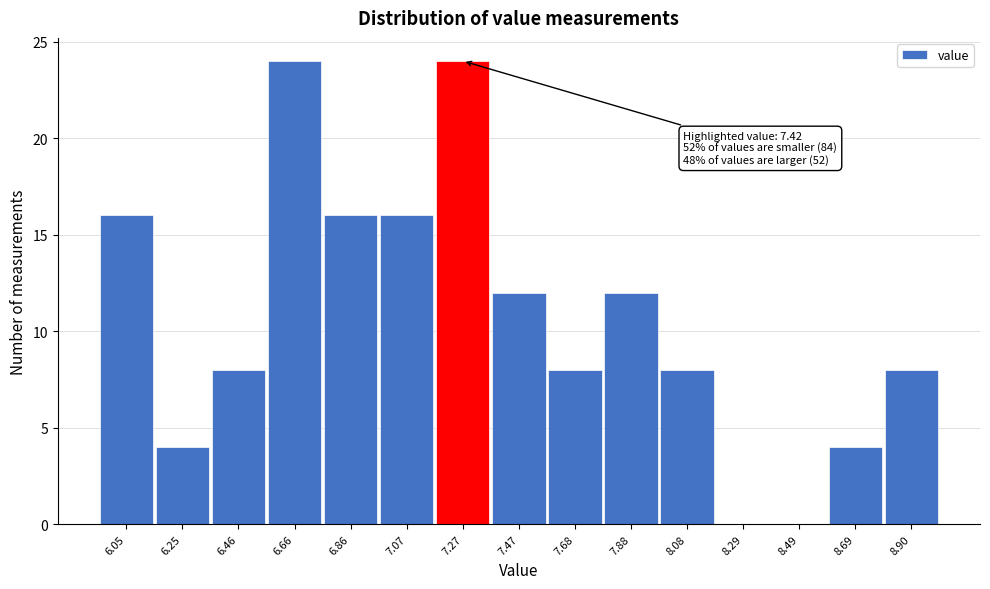

Reading left to right, transcribe all the data shown in this chart.

6.05=16	6.25=4	6.46=8	6.66=24	6.86=16	7.07=16	7.27=24	7.47=12	7.68=8	7.88=12	8.08=8	8.29=0	8.49=0	8.69=4	8.90=8